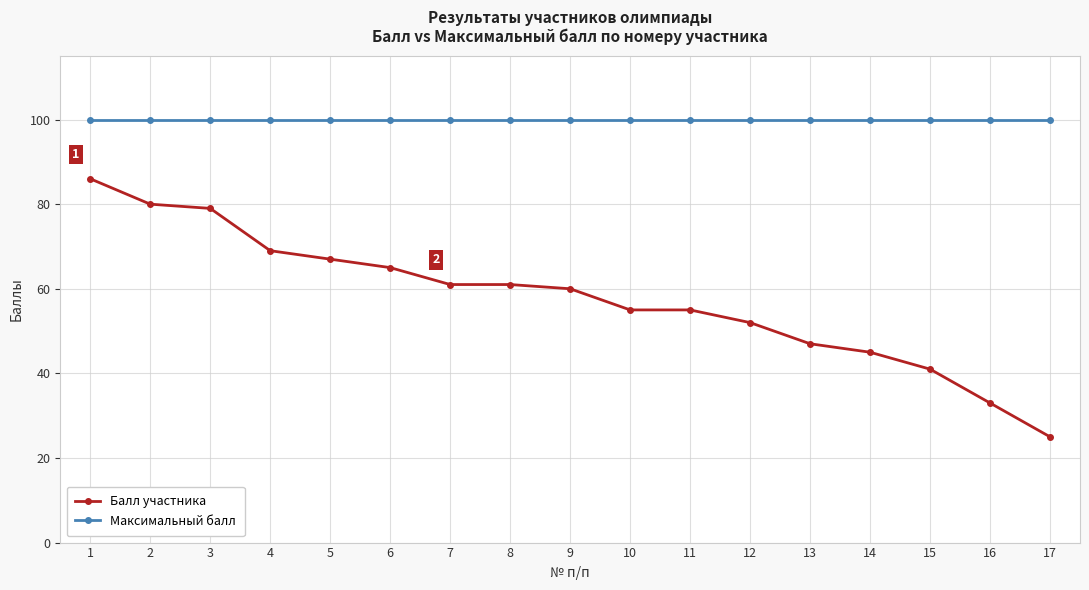

At 4, list the series in order from smallest to largest.

Балл участника, Максимальный балл